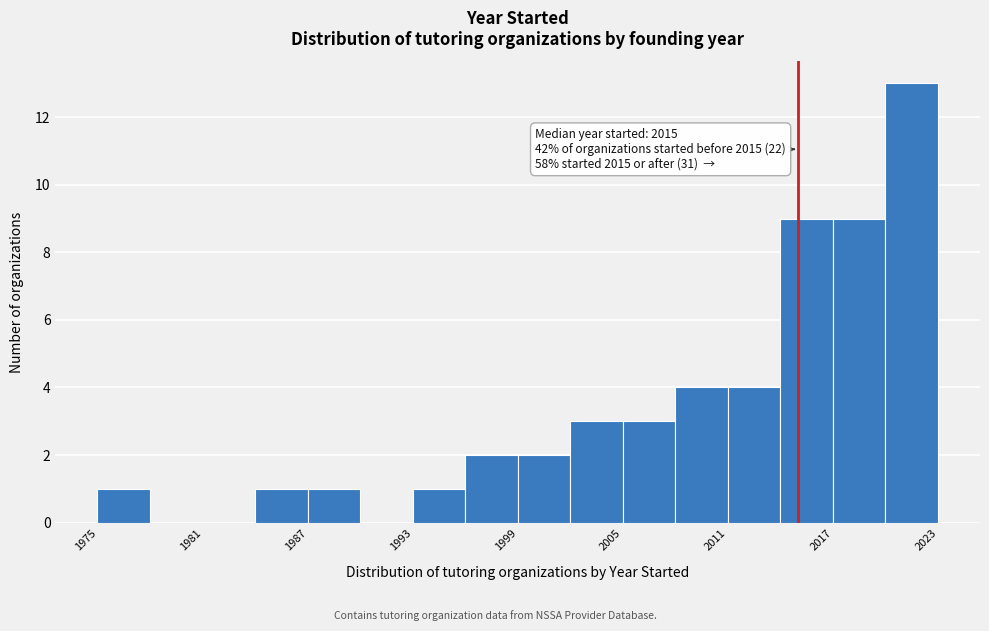

Around what value on the x-axis is the tallest bar? Give the approximate position of its centre, as read against the axis.

2022